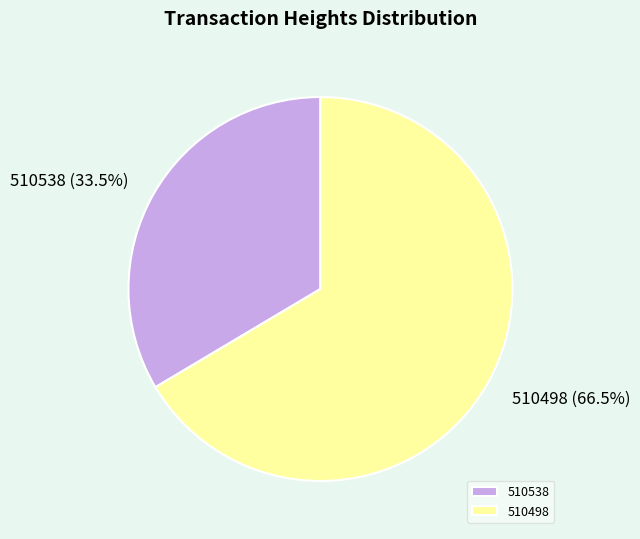

How many slices are in this pie chart?

2